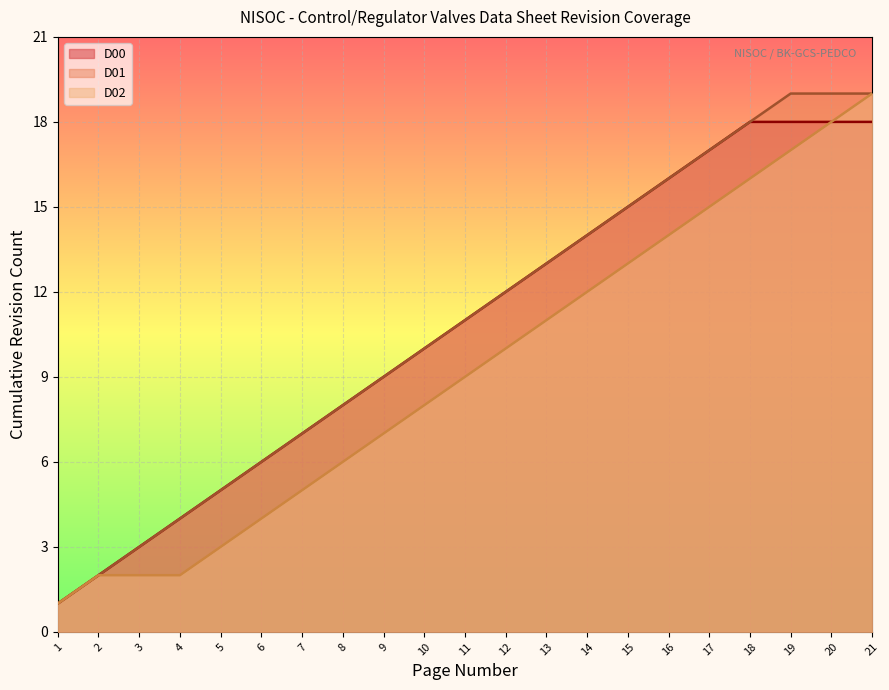

Rank the categories by D01 line value from lowest to highest.

1, 2, 3, 4, 5, 6, 7, 8, 9, 10, 11, 12, 13, 14, 15, 16, 17, 18, 19, 20, 21